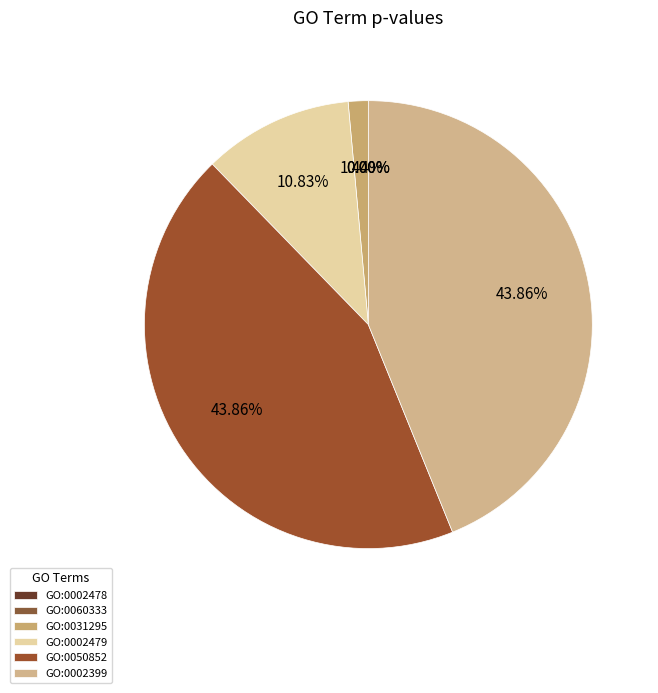

How much of the chart is everything except GO:0002399?

56.1%